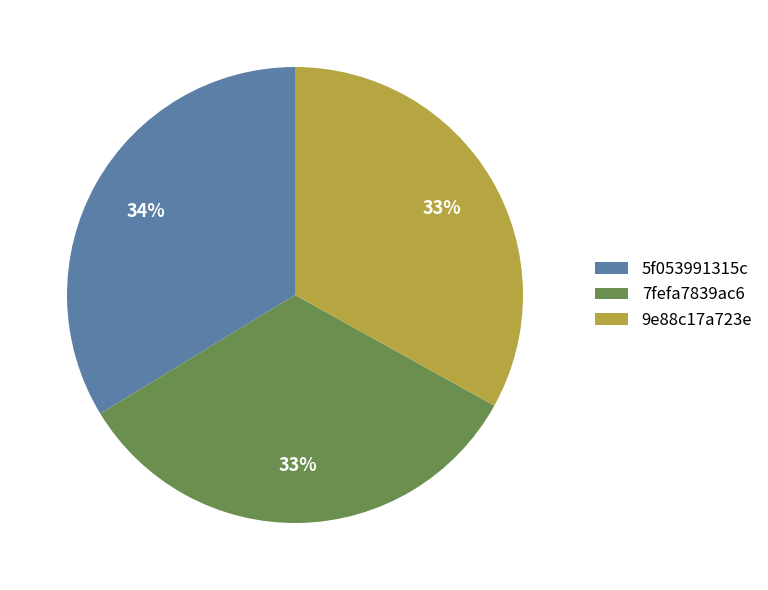

To the nearest percent, what is the average slice percentage?

33%